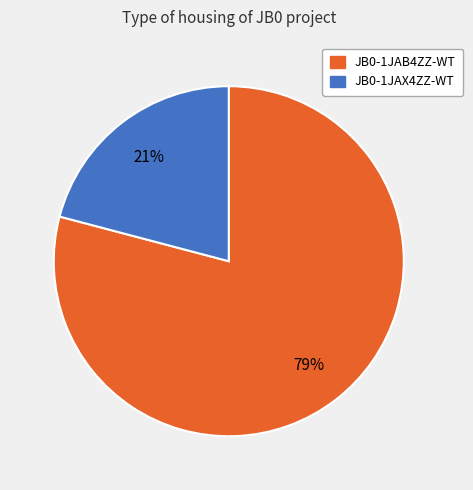

Rank the categories by value from highest to lowest.

JB0-1JAB4ZZ-WT, JB0-1JAX4ZZ-WT